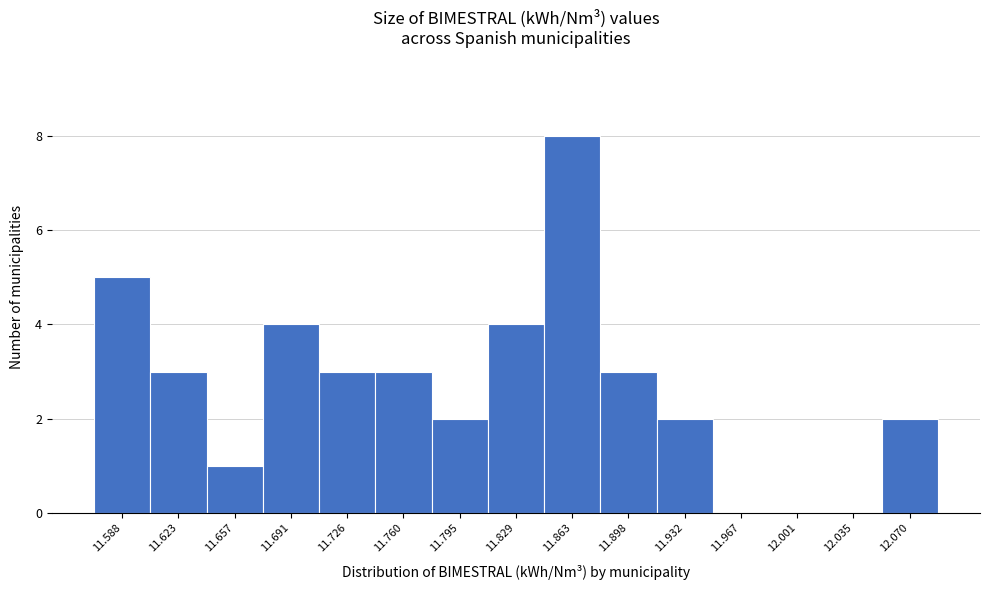

What is the height of the bar covering 11.915 to 11.950 on the x-axis? Neither the bar edges nor the heights are printed on the chart, so give them approximately, as read against the axes.

2